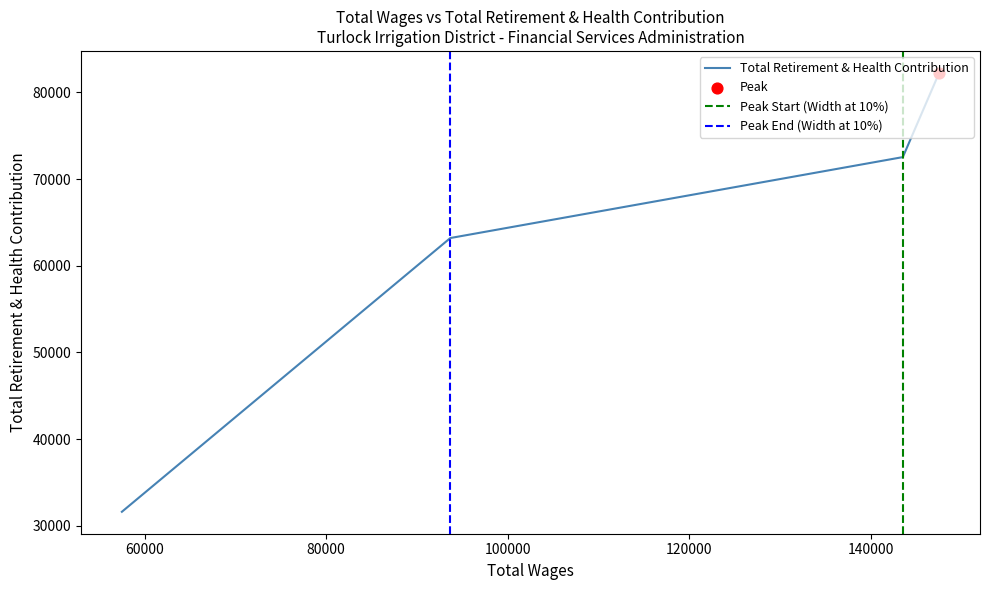

What is the change in value from 147521 to 93674?

-19054